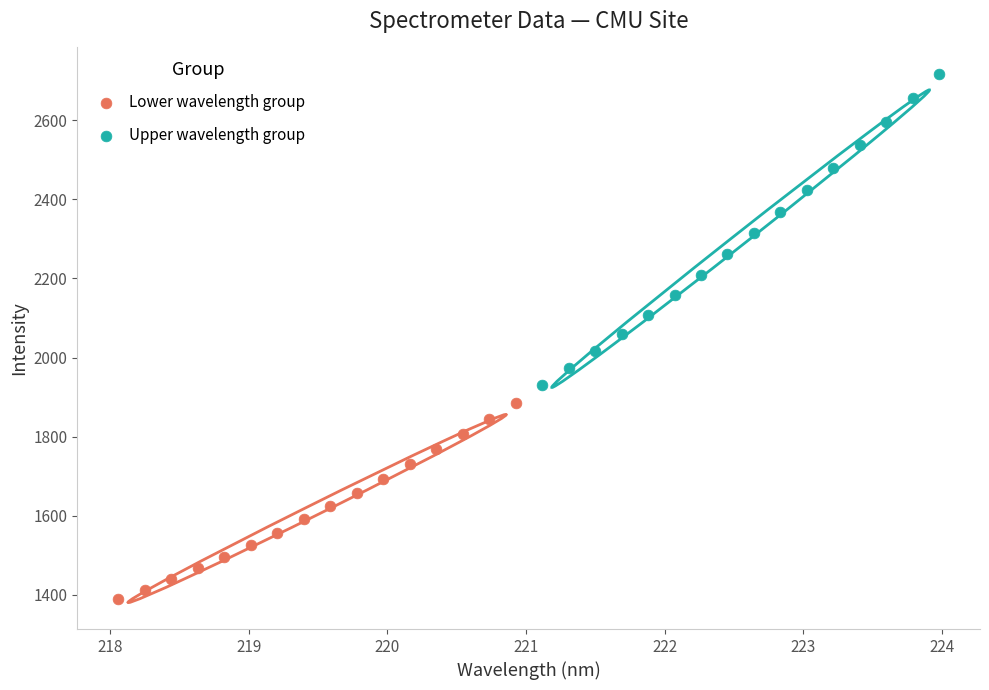

Which series reaches the maximum Y coordinate?

Upper wavelength group